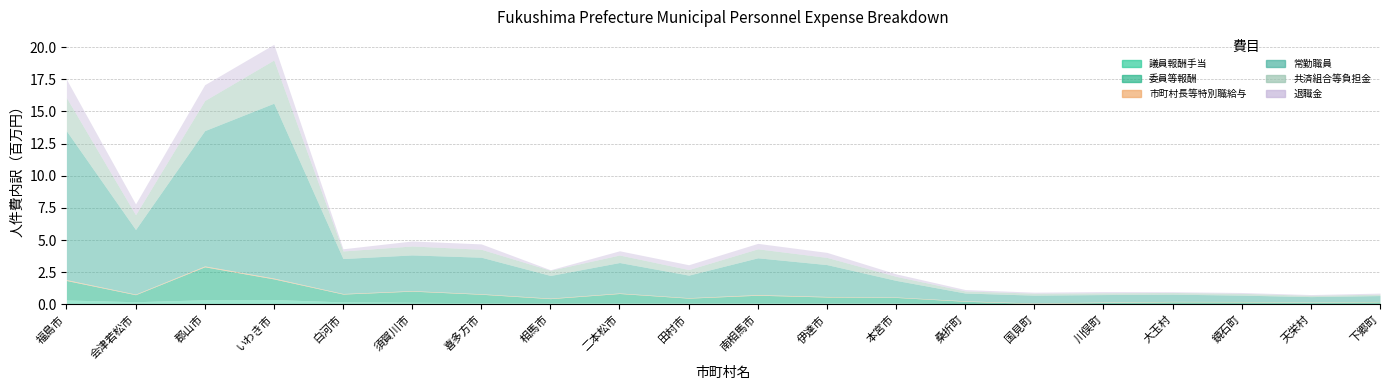

How many interior local peaks does the 共済組合等負担金 series have?

5